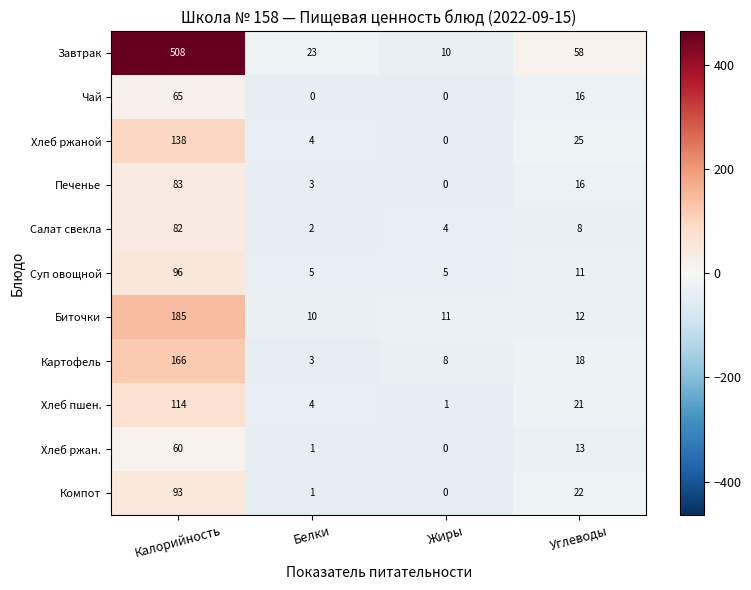

What is the greatest value displayed?

508